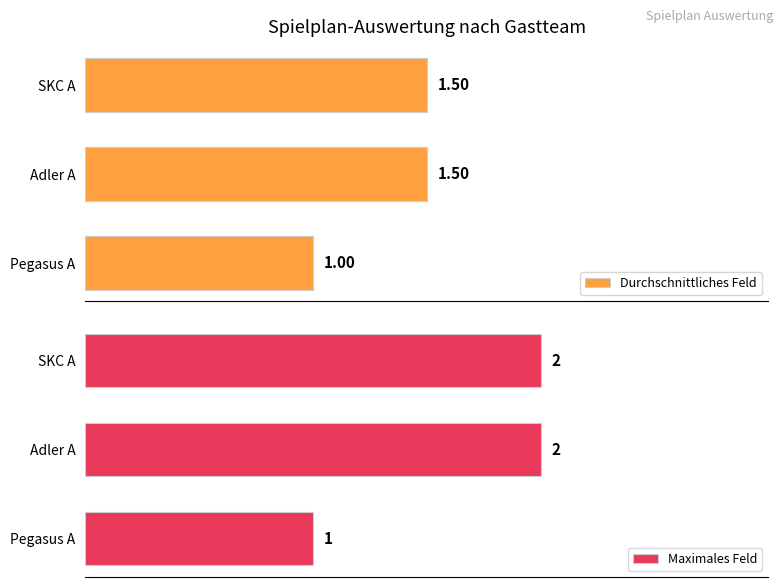

At which label is Durchschnittliches Feld closest to 1?

Pegasus A